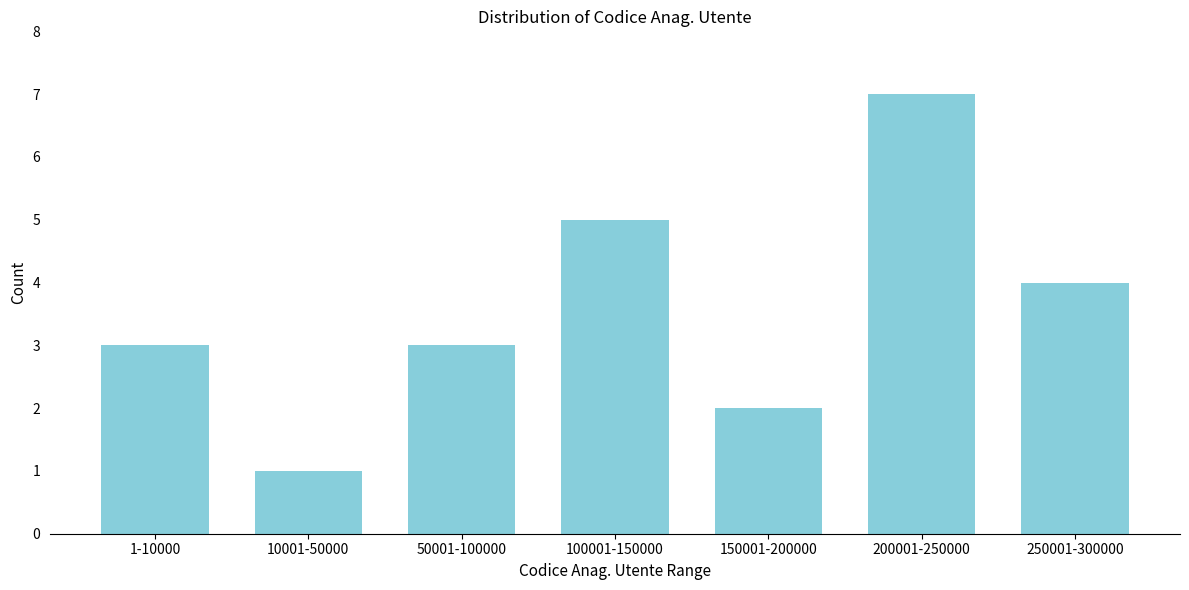

Reading left to right, extract all data points from this chart.

3	1	3	5	2	7	4